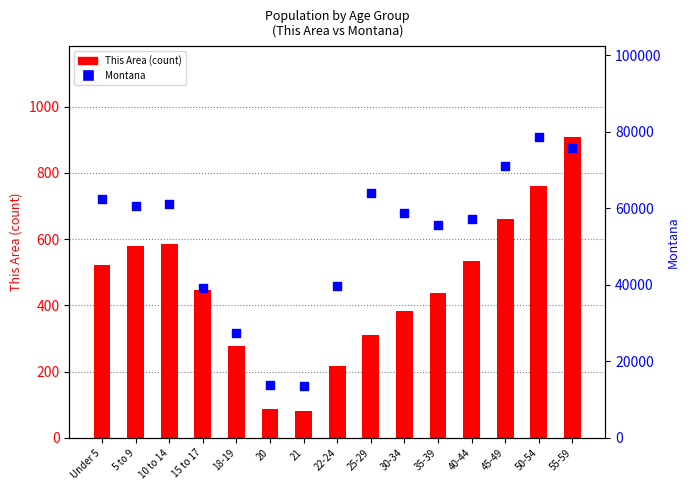

Which series has the largest total across all categories?

Montana